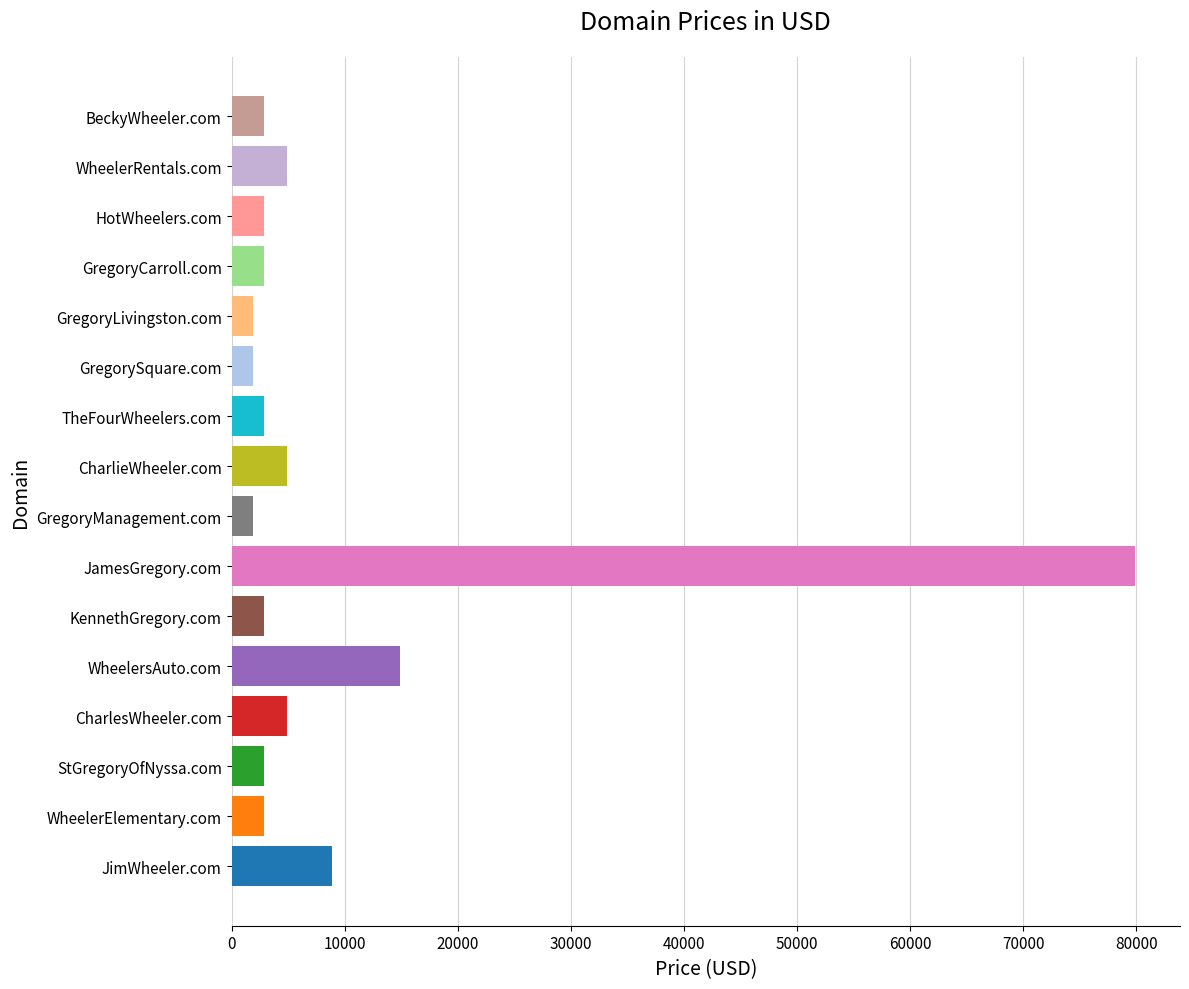

At which label is the value closest to 40888?

WheelersAuto.com